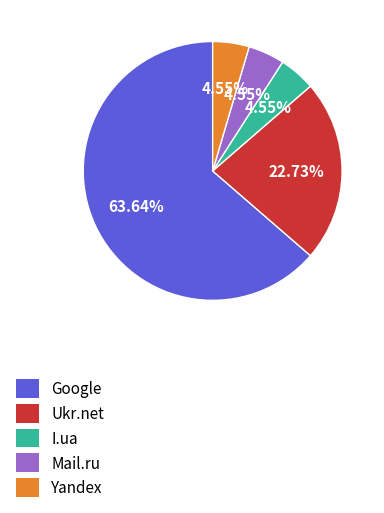

To the nearest percent, what is the difference between the I.ua and Google slice percentages?

59%